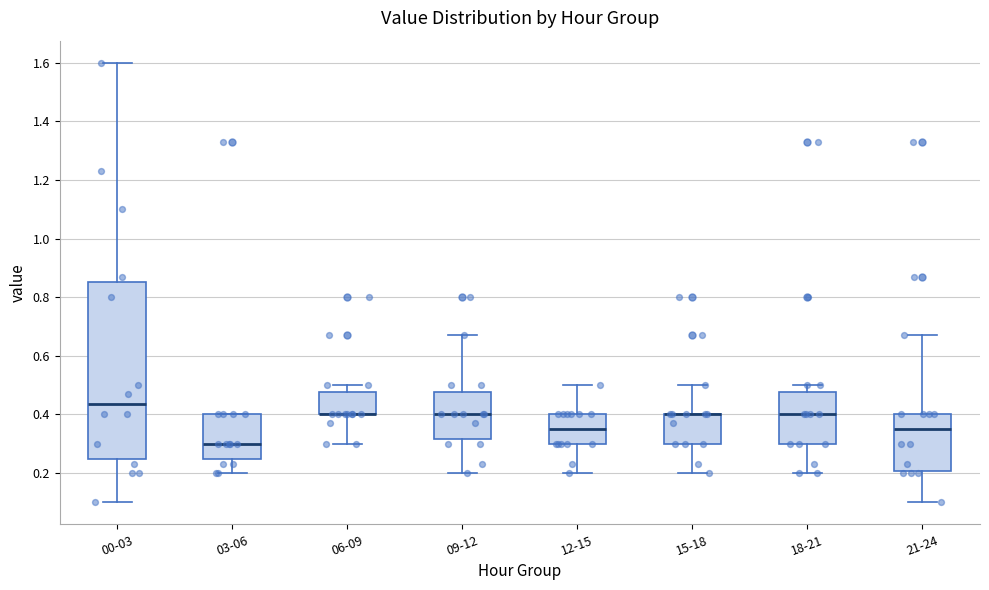

Reading left to right, read every box against the y-axis: the position of its median line, the range the box covers, and the ends of its whiskers. The values are not printed on the chart, so give them approximately, as read against the axis.

00-03: median 0.44, box 0.24 to 0.86, whiskers 0.10 to 1.60
03-06: median 0.30, box 0.24 to 0.40, whiskers 0.20 to 0.40
06-09: median 0.40 (drawn on the box's lower edge), box 0.40 to 0.48, whiskers 0.30 to 0.50
09-12: median 0.40, box 0.32 to 0.48, whiskers 0.20 to 0.68
12-15: median 0.36, box 0.30 to 0.40, whiskers 0.20 to 0.50
15-18: median 0.40 (drawn on the box's upper edge), box 0.30 to 0.40, whiskers 0.20 to 0.50
18-21: median 0.40, box 0.30 to 0.48, whiskers 0.20 to 0.50
21-24: median 0.36, box 0.20 to 0.40, whiskers 0.10 to 0.68